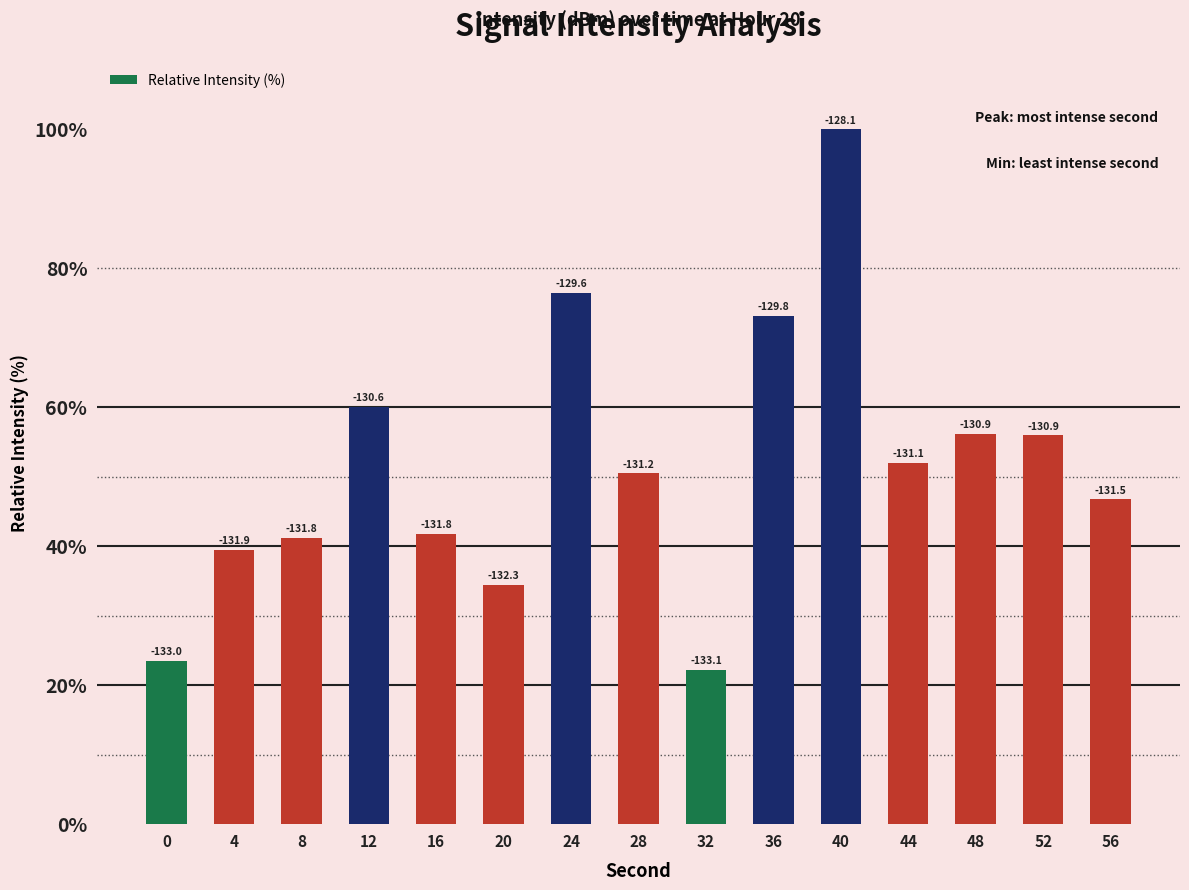

How many bars are there in total?

15